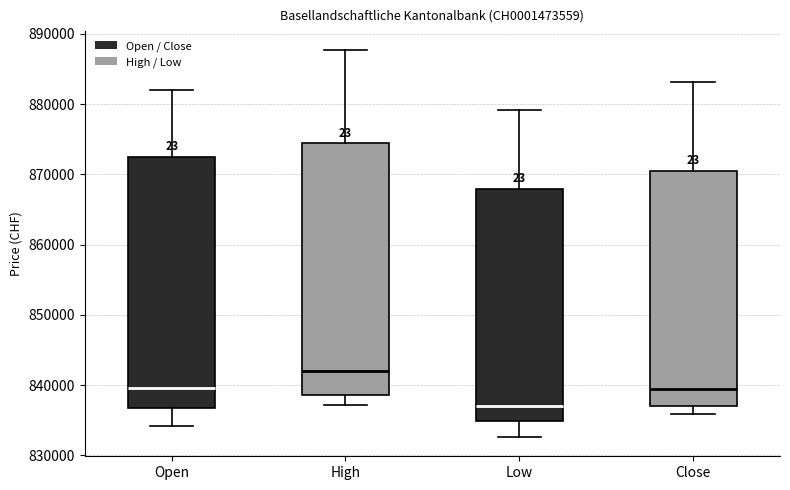

Reading left to right, read every box against the y-axis: the position of its median line, the range the box covers, and the ends of its whiskers. The values are not printed on the chart, so give them approximately, as read against the axis.

Open: median 840000, box 837000 to 872000, whiskers 834000 to 882000
High: median 842000, box 839000 to 874000, whiskers 837000 to 888000
Low: median 837000, box 835000 to 868000, whiskers 833000 to 879000
Close: median 839000, box 837000 to 870000, whiskers 836000 to 883000